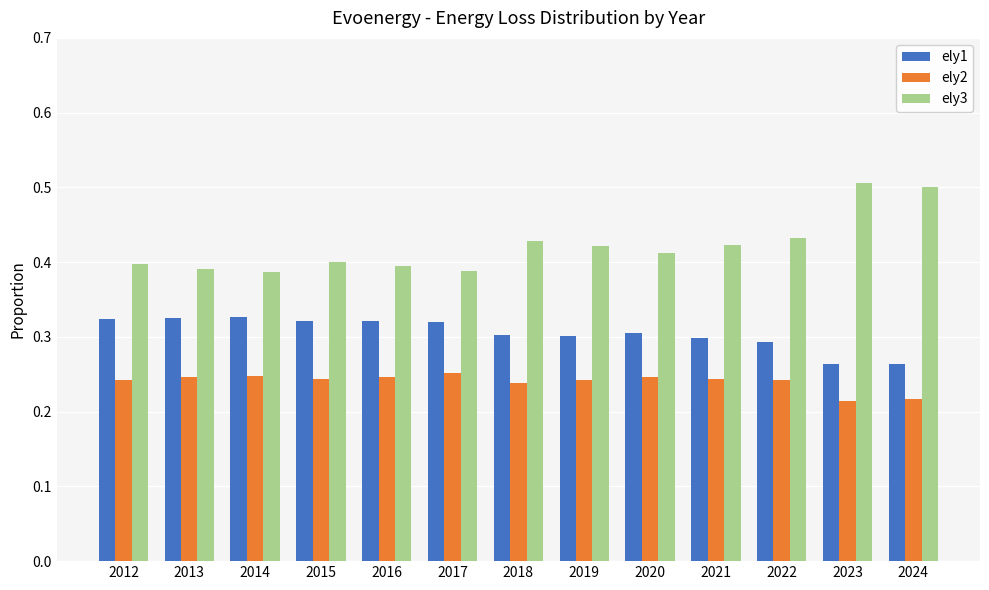

What is the sum of all ely3 values?

5.5